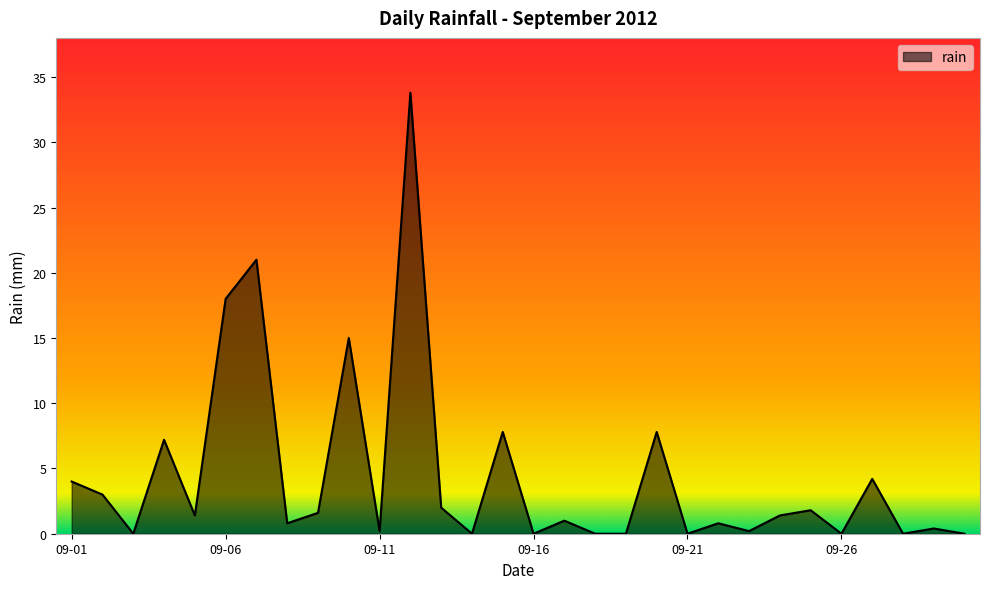

What is the difference between the maximum and minimum values?

33.8